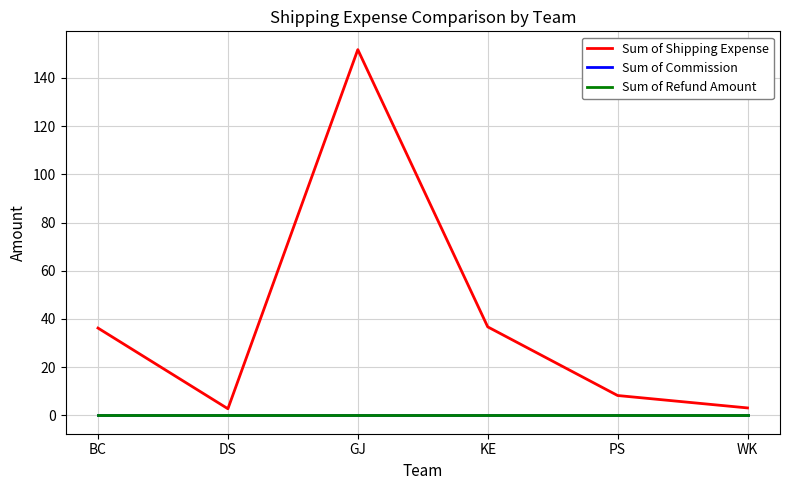

True or false: Sum of Shipping Expense has a value of 0.8 at DS.

False